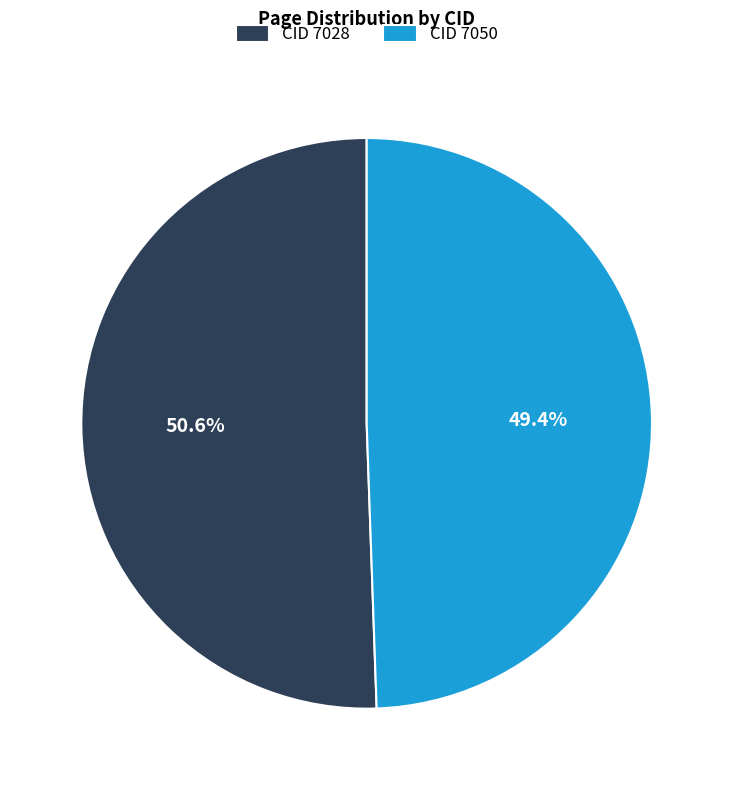

Do CID 7050 and CID 7028 together represent more than half of the pie?

Yes